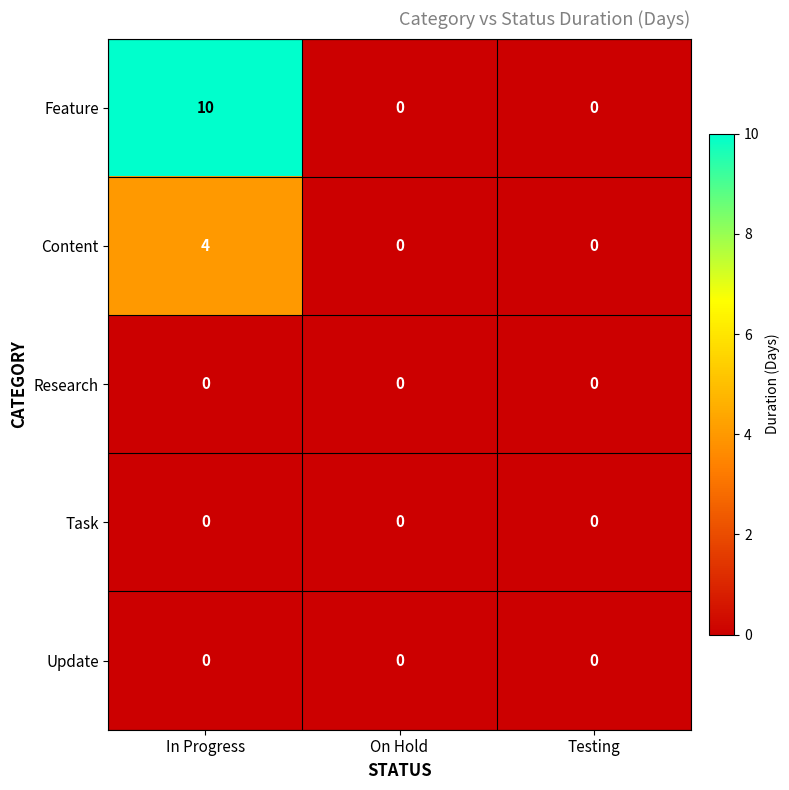

The Content series shows 0 at On Hold. True or false?

True